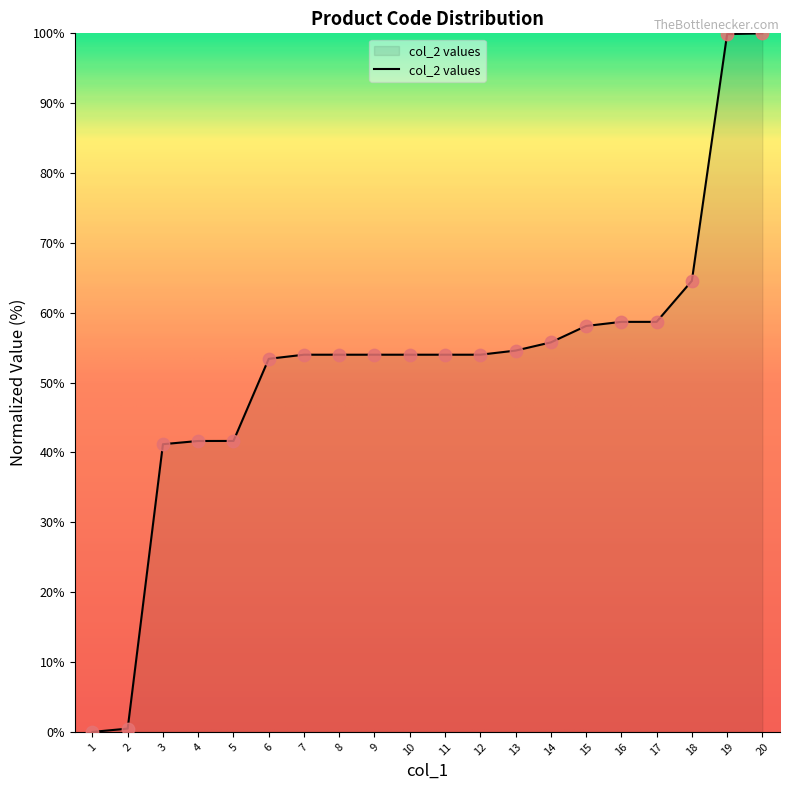

What is the change in value from 2 to 11?

+53.5